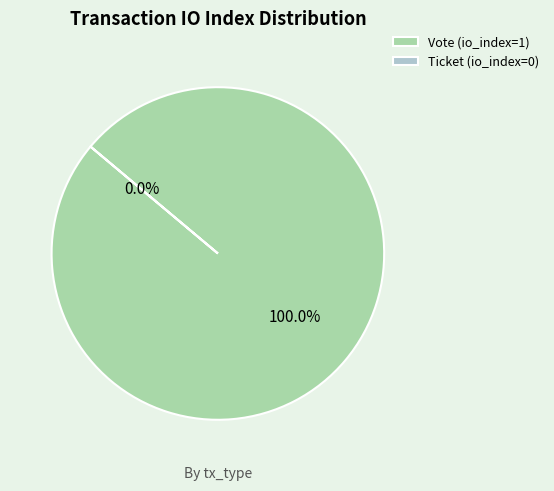

To the nearest percent, what is the average slice percentage?

50%